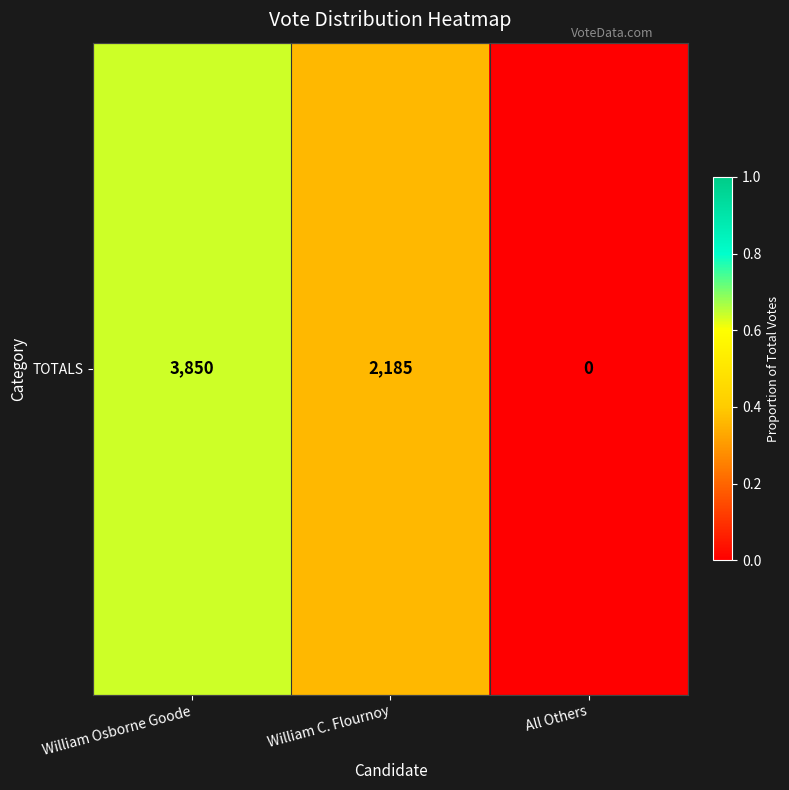

Between William C. Flournoy and William Osborne Goode, which is larger?

William Osborne Goode